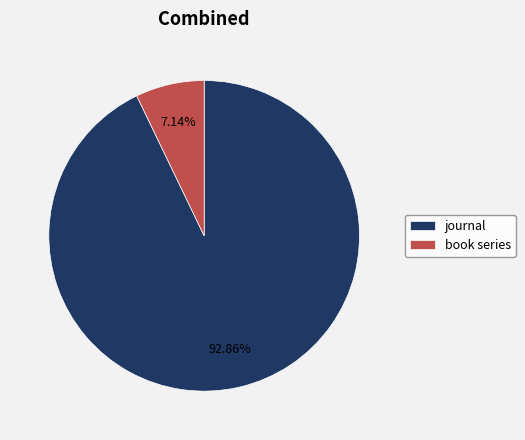

Which slice is the largest?

journal